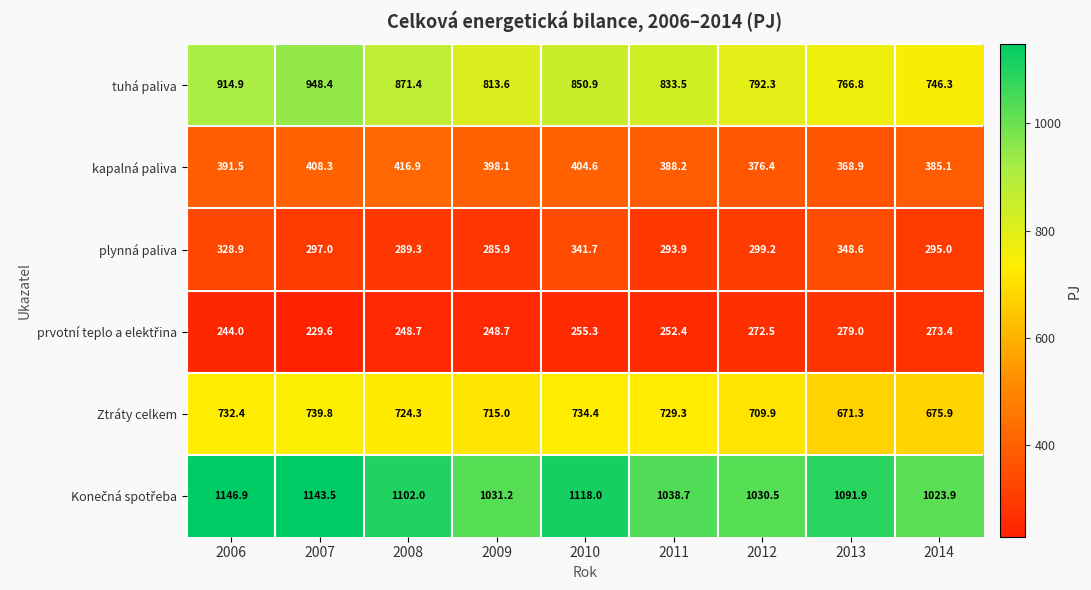

What is the total value across all series at 2012?

3480.8